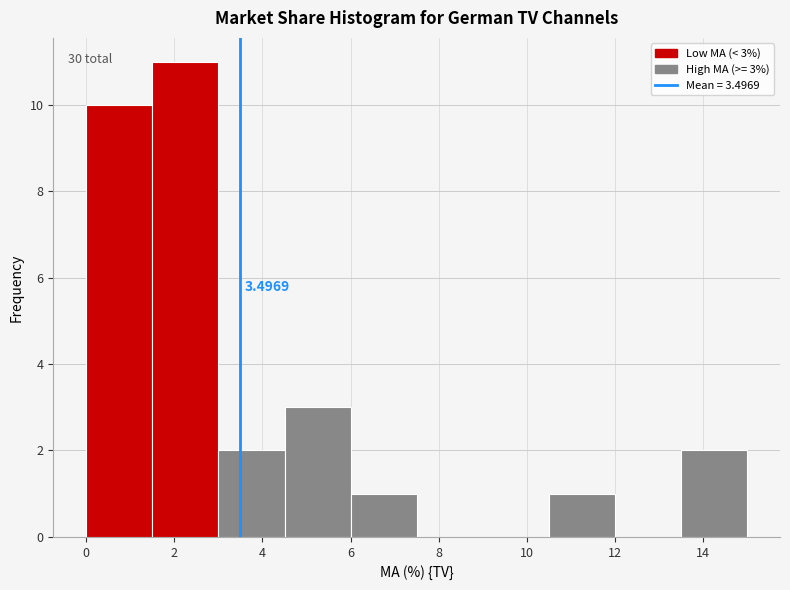

Over which range of the x-axis is the bar tallest?

1.5 to 3.0